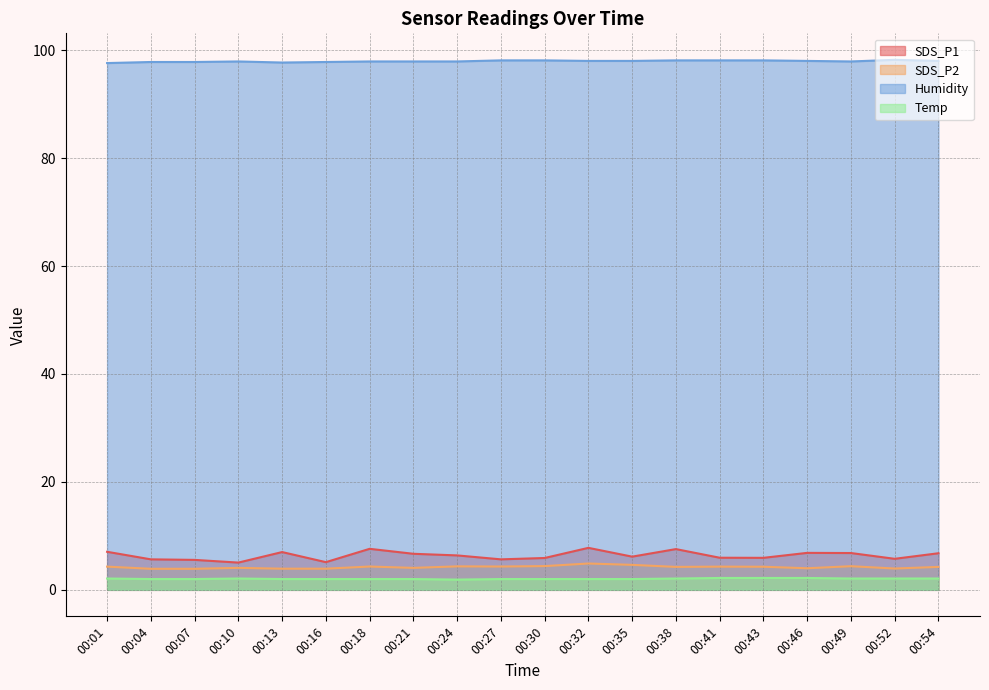

True or false: SDS_P1 and SDS_P2 intersect in this chart.

False